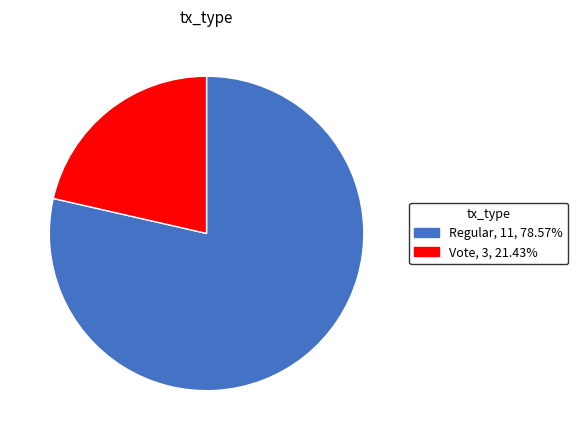

Do Regular and Vote together represent more than half of the pie?

Yes